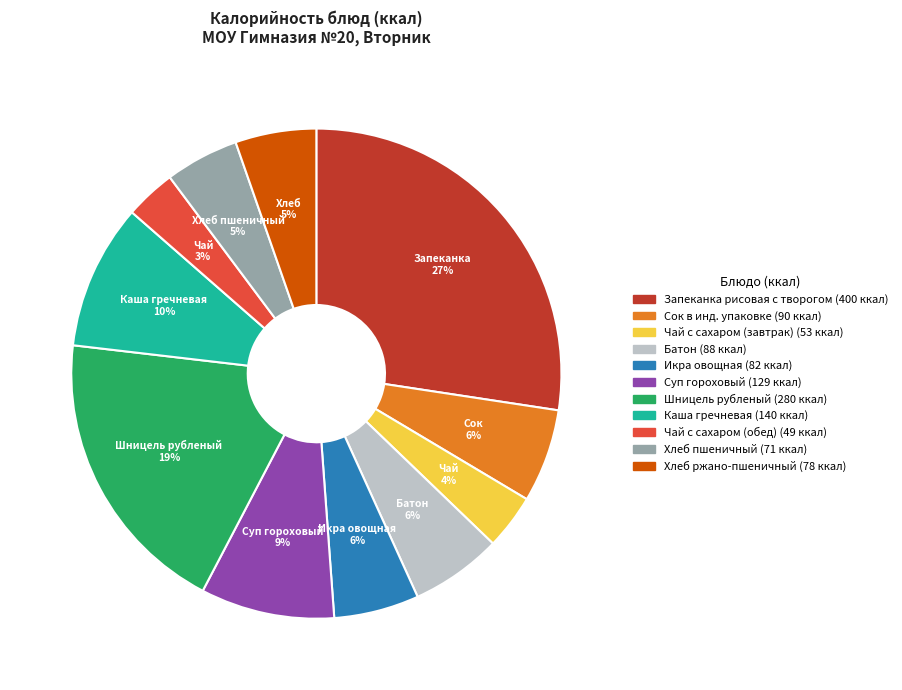

To the nearest percent, what is the difference between the largest and smallest slice percentages?

24%